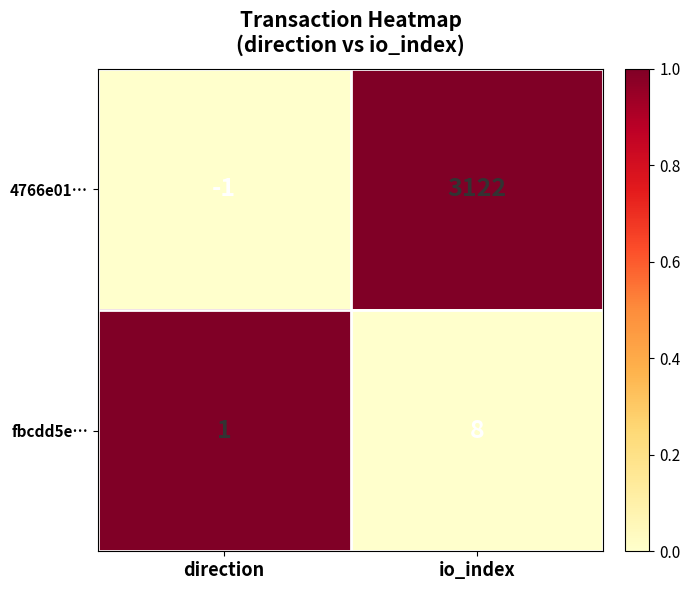

Reading right to left, extract all data points from this chart.

4766e01…: 3122	-1
fbcdd5e…: 8	1